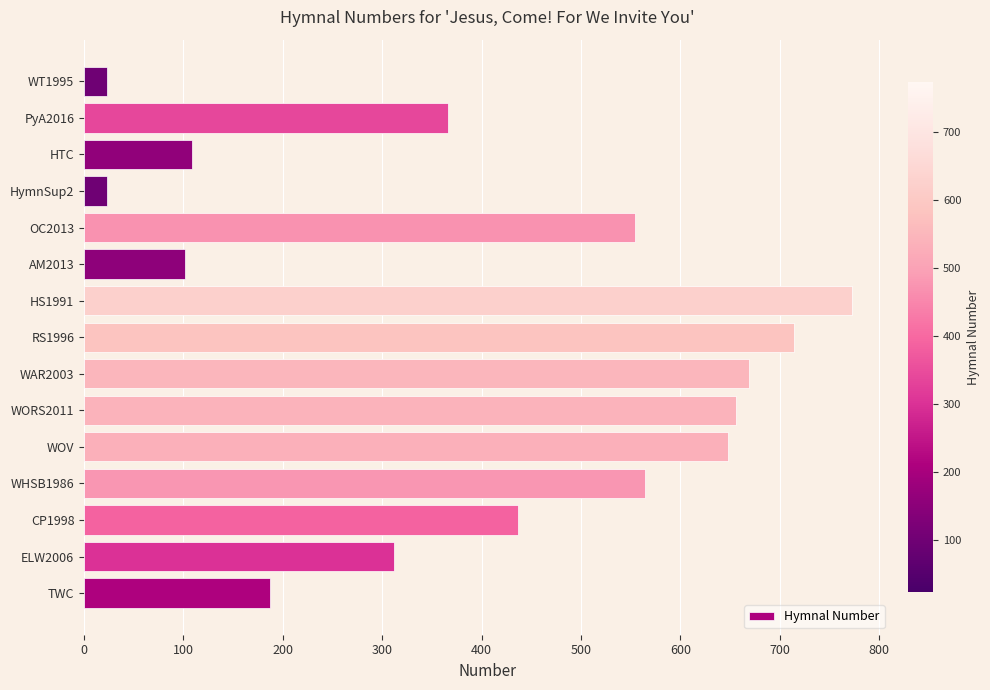

At which label is the value closest to 398?

PyA2016